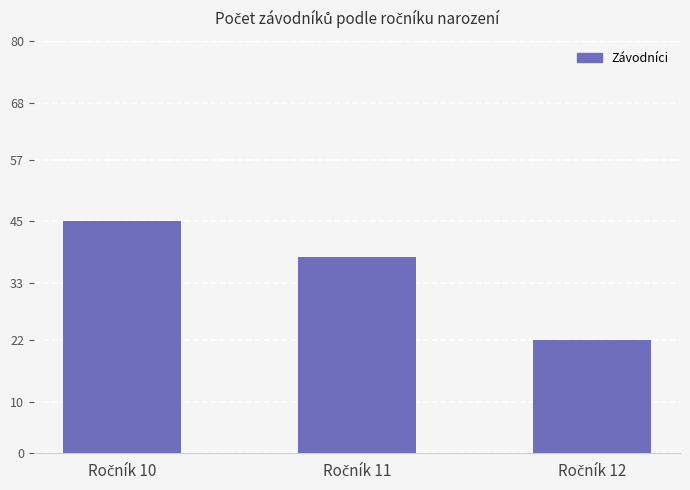

What is the difference between the maximum and second lowest values?

7